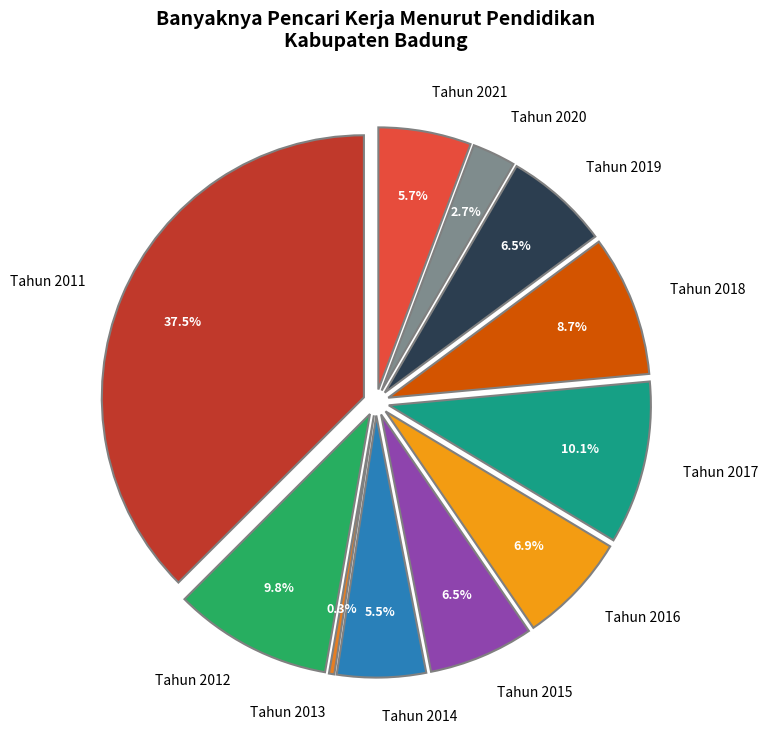

How many slices are in this pie chart?

11